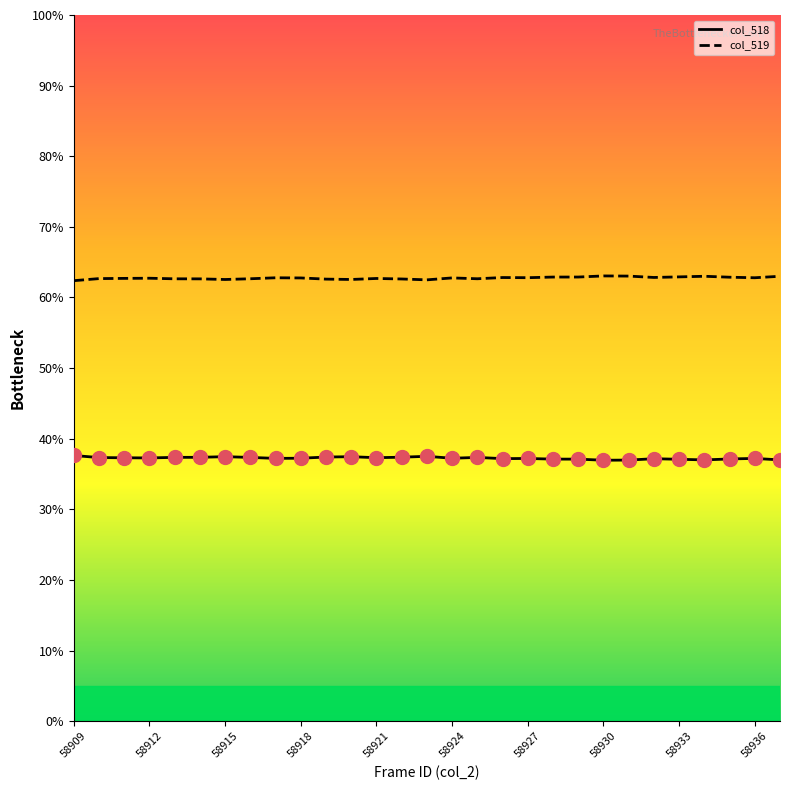

Count the number of data series in this chart.

2